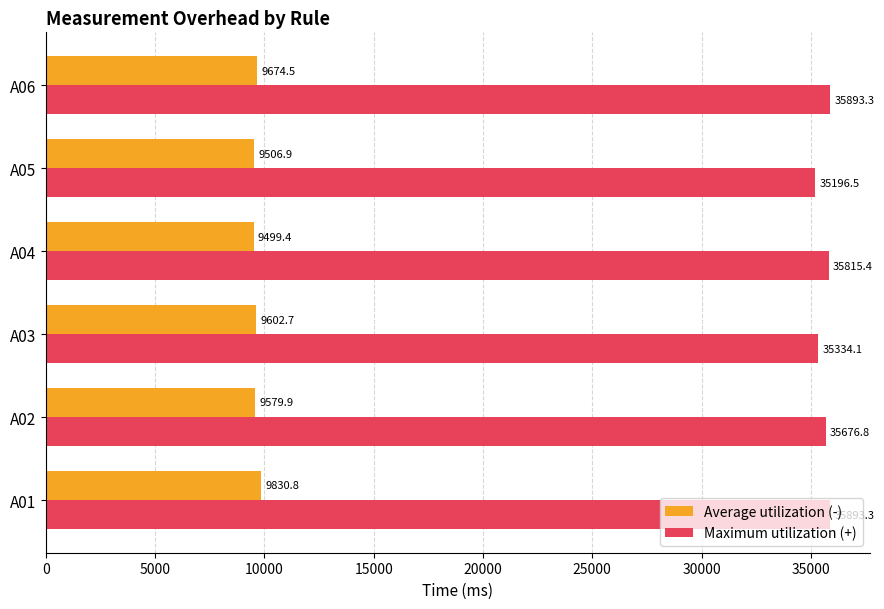

What is the difference between the maximum and minimum values in the Average utilization (-) series?

331.4